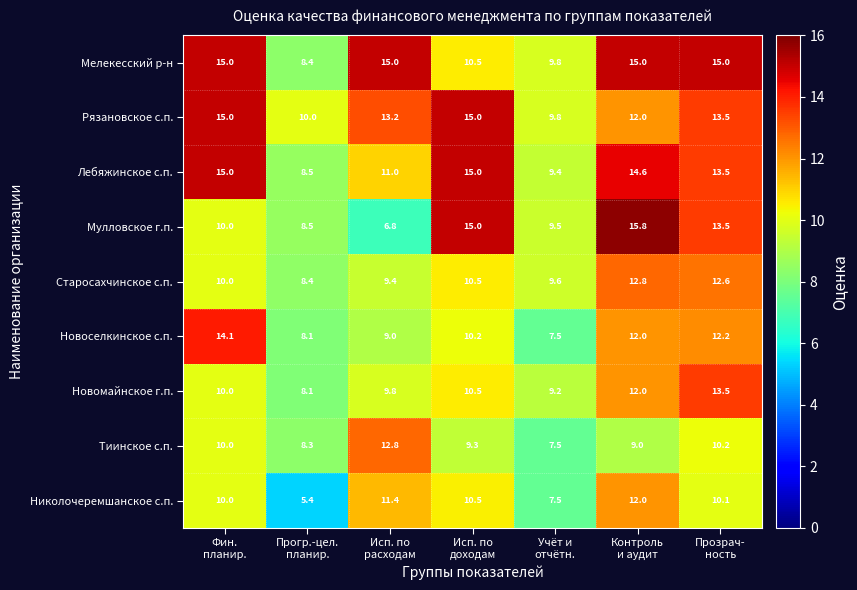

What is the minimum value for Тиинское с.п.?

7.5